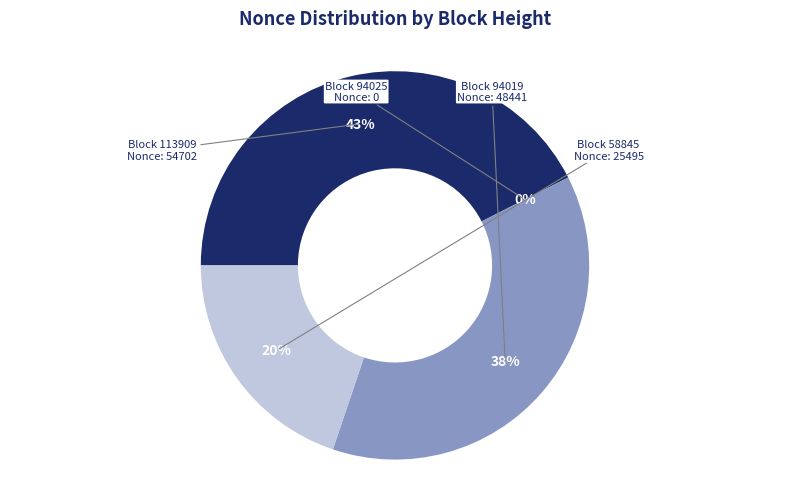

To the nearest percent, what is the difference between the largest and smallest slice percentages?

43%